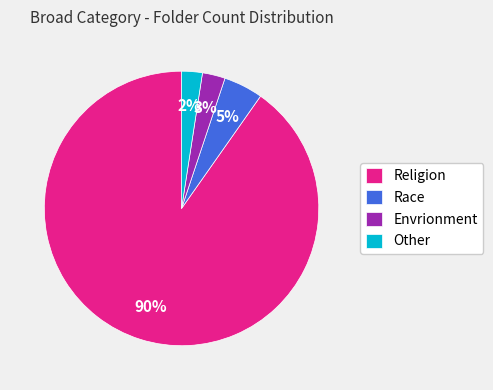

Which category has the biggest portion of the pie?

Religion